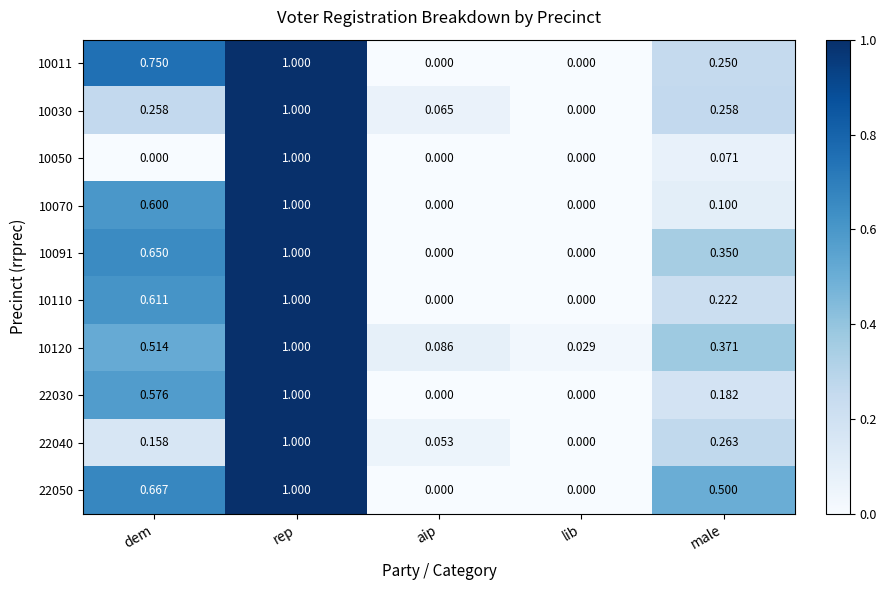

At which category is the sum across all series the highest?

rep